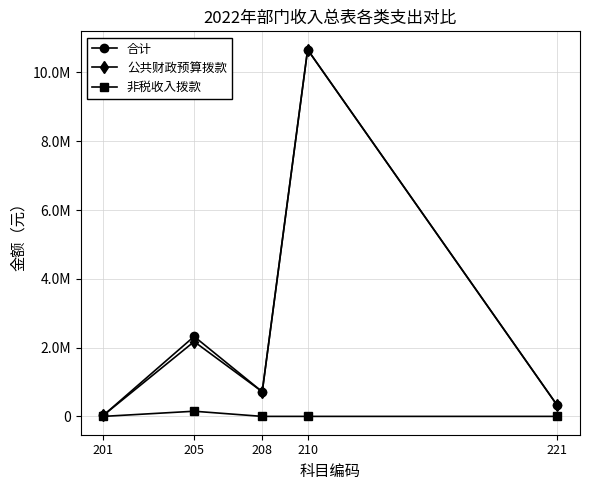

Between 205 and 208, which series saw the biggest shift?

合计